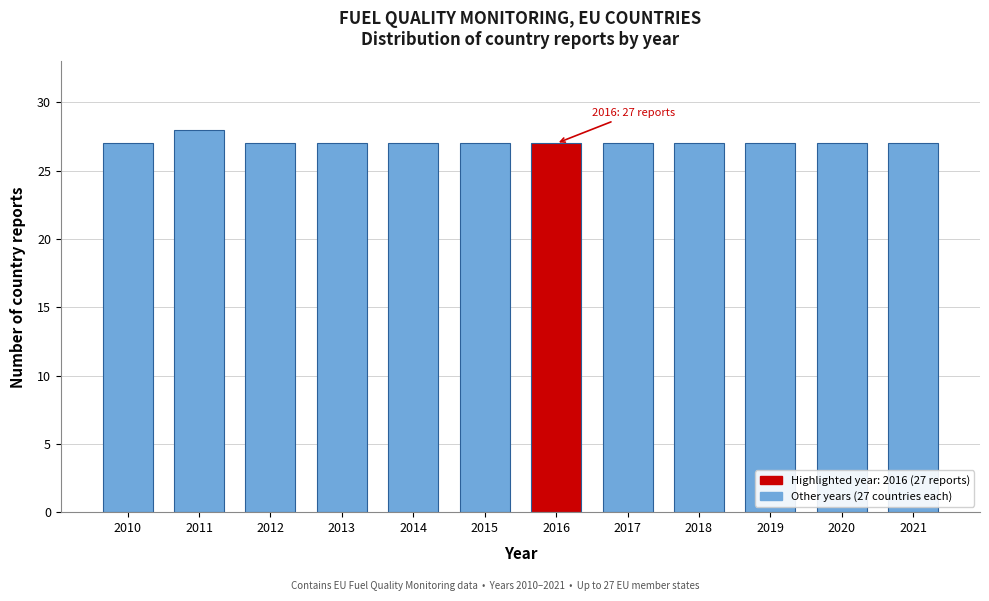

Reading left to right, what are all the values shown in this chart?

2010=27	2011=28	2012=27	2013=27	2014=27	2015=27	2016=27	2017=27	2018=27	2019=27	2020=27	2021=27